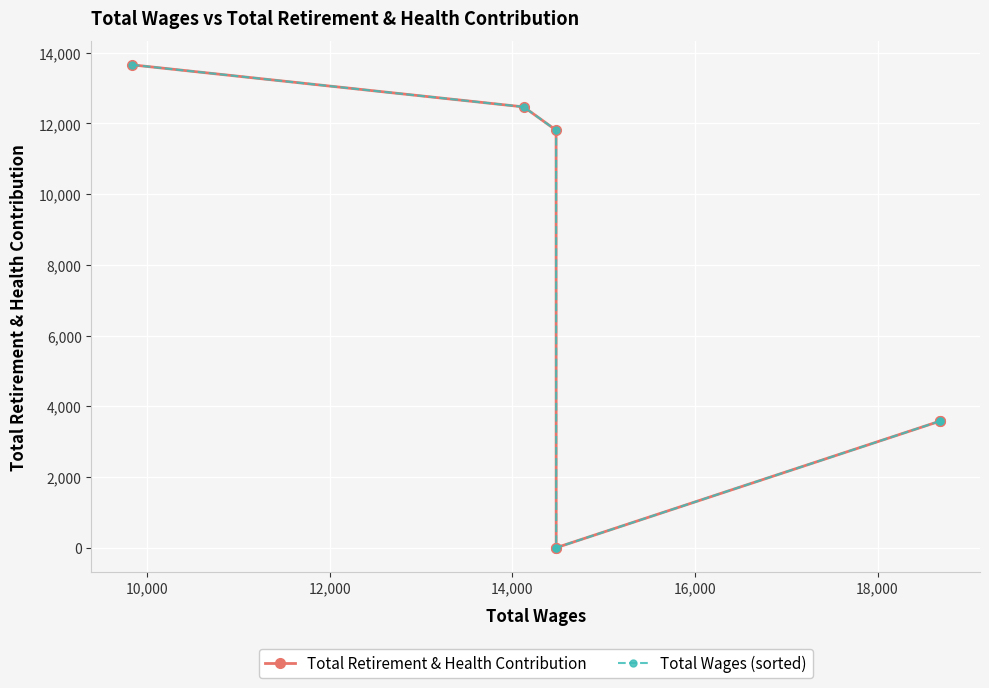

Reading left to right, extract all data points from this chart.

Total Retirement & Health Contribution: 13657	12467	11808	0	0	3577	3577
Total Wages (sorted): 13657	12467	11808	0	0	3577	3577